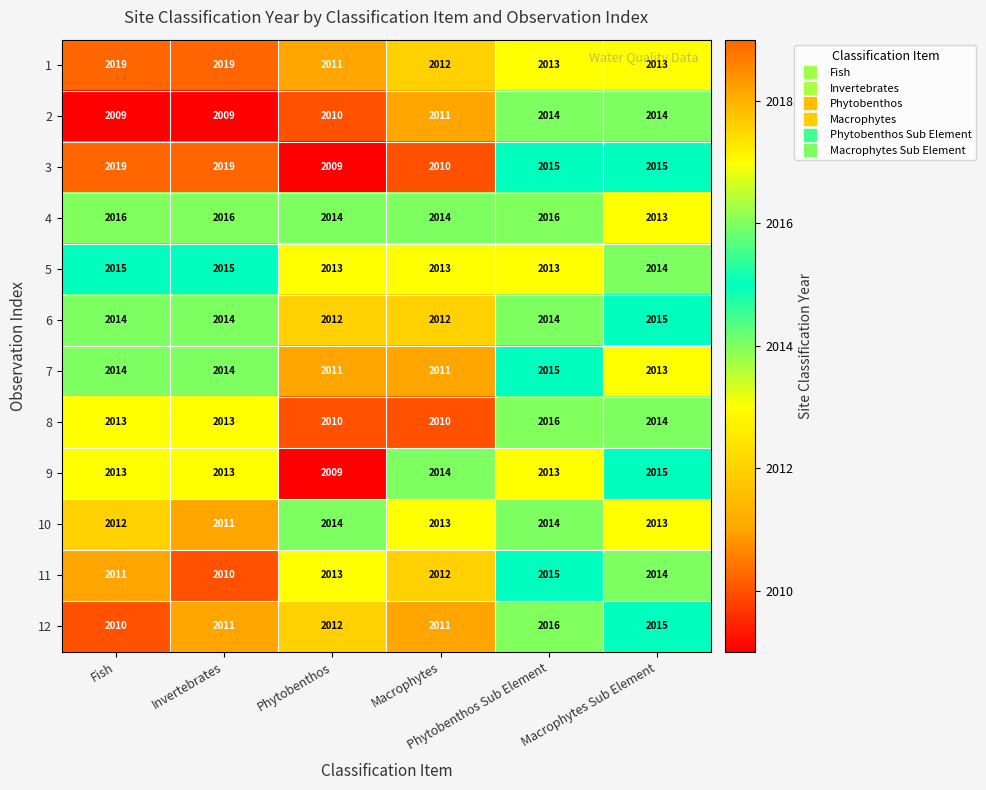

Which series has the largest total across all categories?

4